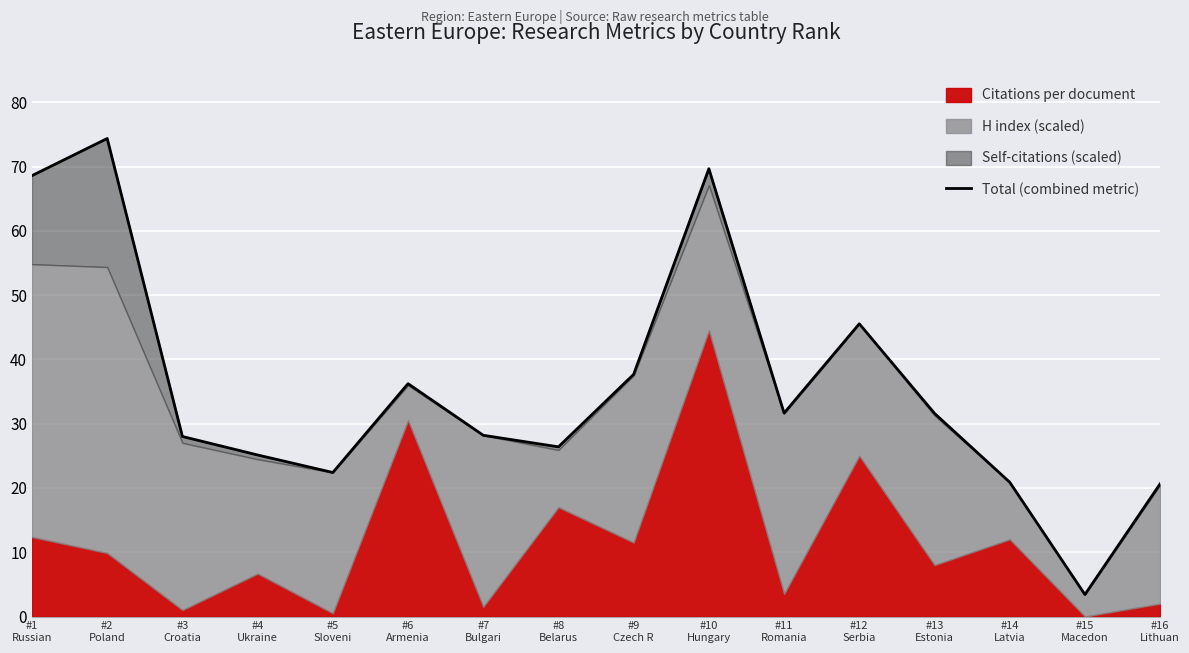

Rank the categories by value from highest to lowest.

#2
Poland, #10
Hungary, #1
Russian, #12
Serbia, #9
Czech R, #6
Armenia, #11
Romania, #13
Estonia, #7
Bulgari, #3
Croatia, #8
Belarus, #4
Ukraine, #5
Sloveni, #14
Latvia, #16
Lithuan, #15
Macedon